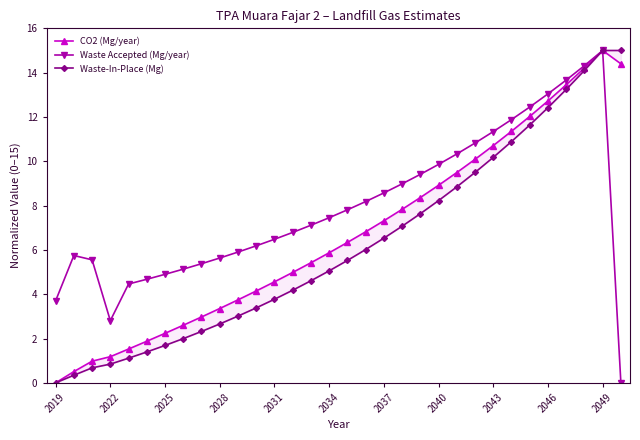

Is it true that Waste Accepted (Mg/year) equals 11.3 at 2037?

False